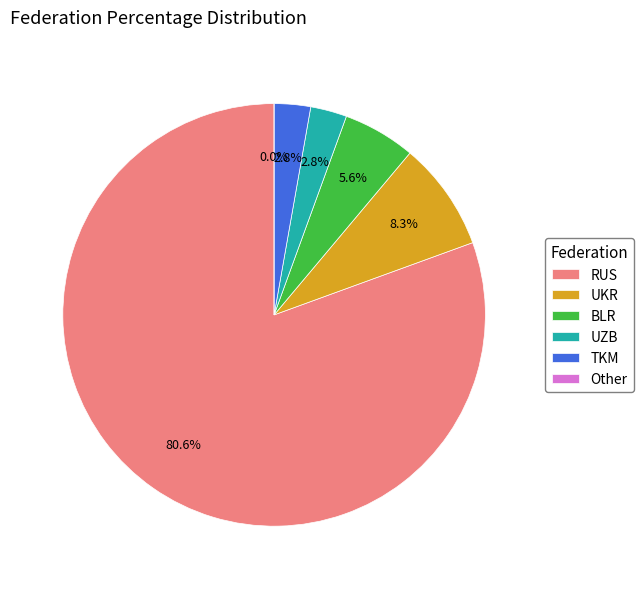

Is there any slice that represents more than half of the pie?

Yes